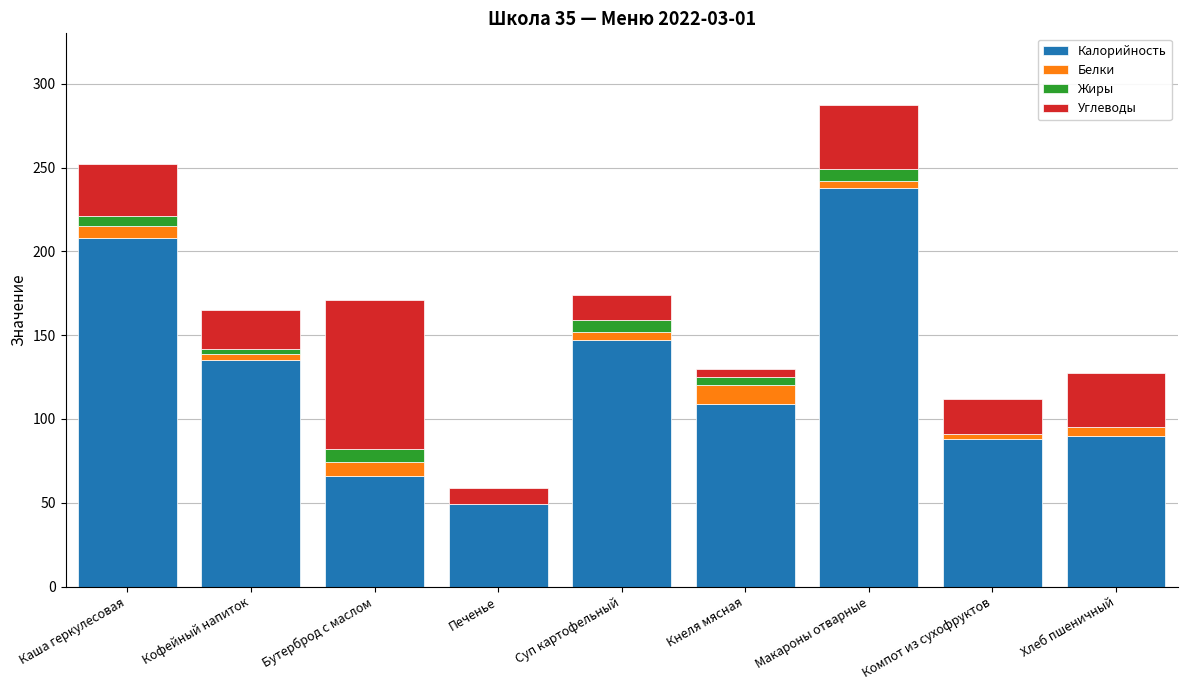

What is the total value across all series at Хлеб пшеничный?

127.2